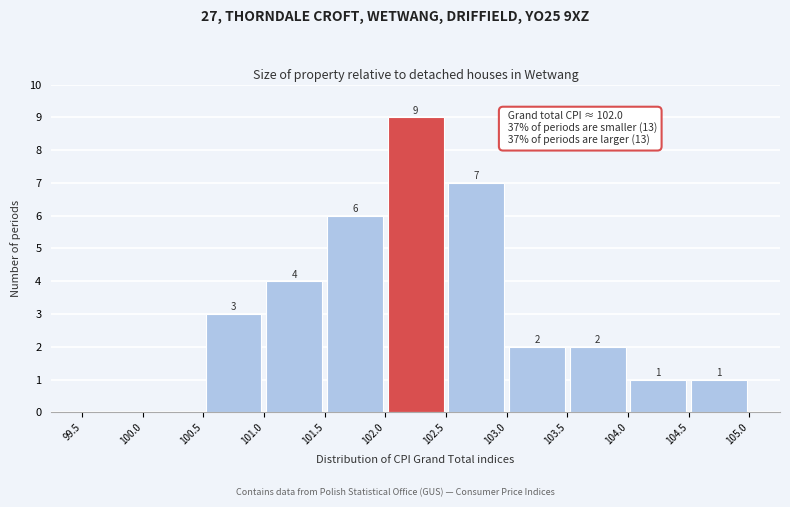

Which range on the x-axis has the tallest bar?

102.0 to 102.5